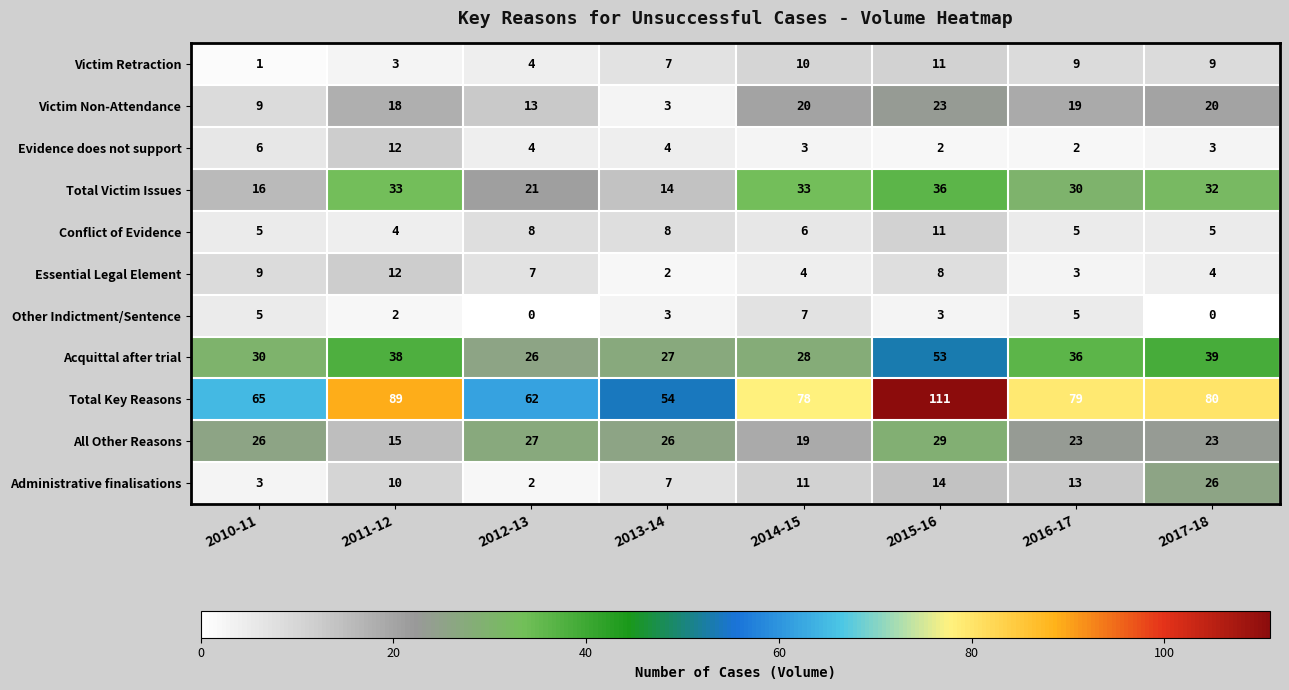

Is it true that Administrative finalisations equals 14 at 2015-16?

True